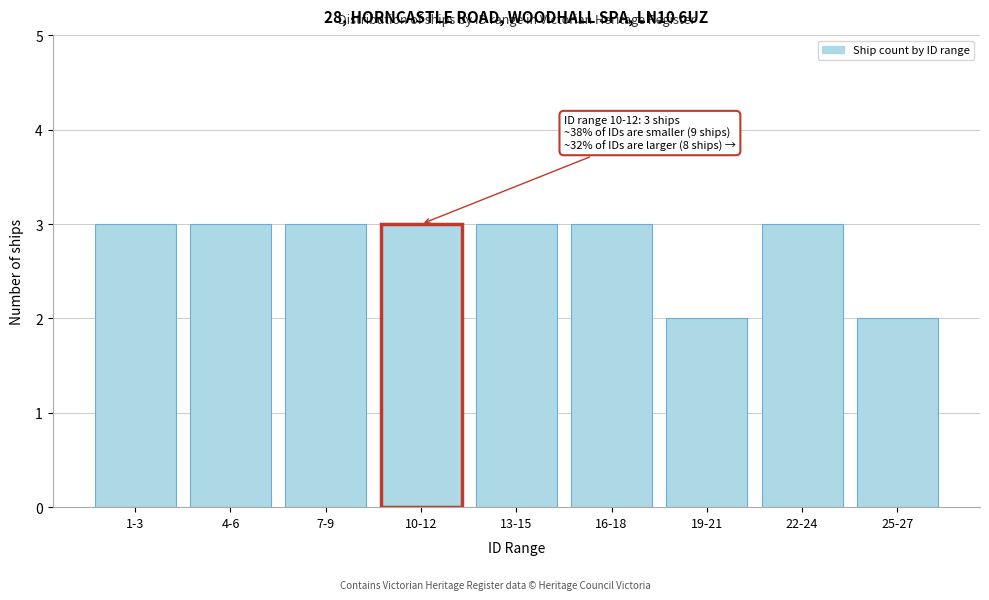

Reading left to right, what are all the values shown in this chart?

3	3	3	3	3	3	2	3	2